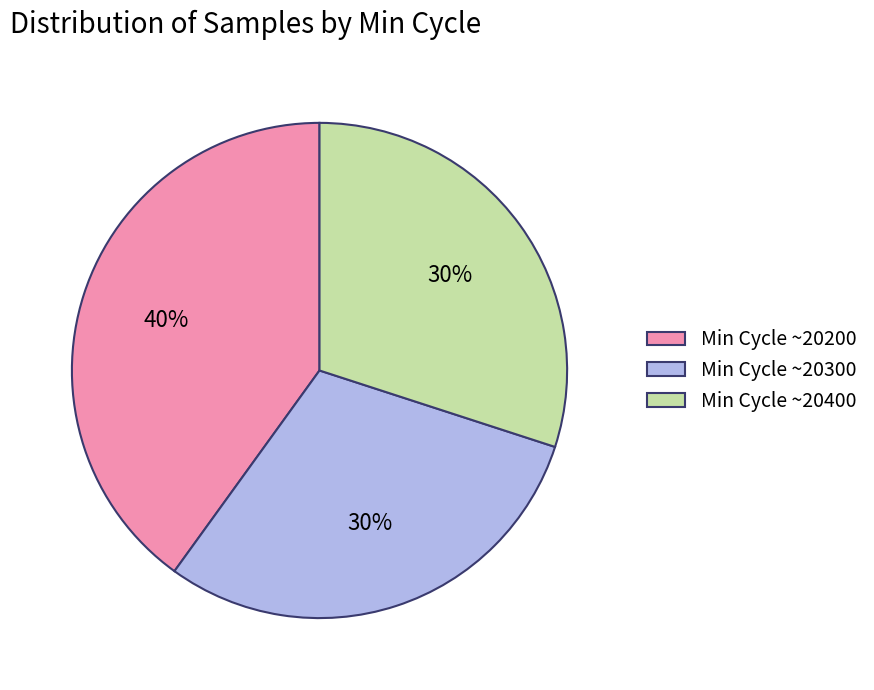

True or false: Min Cycle ~20300 accounts for 40% of the total.

False